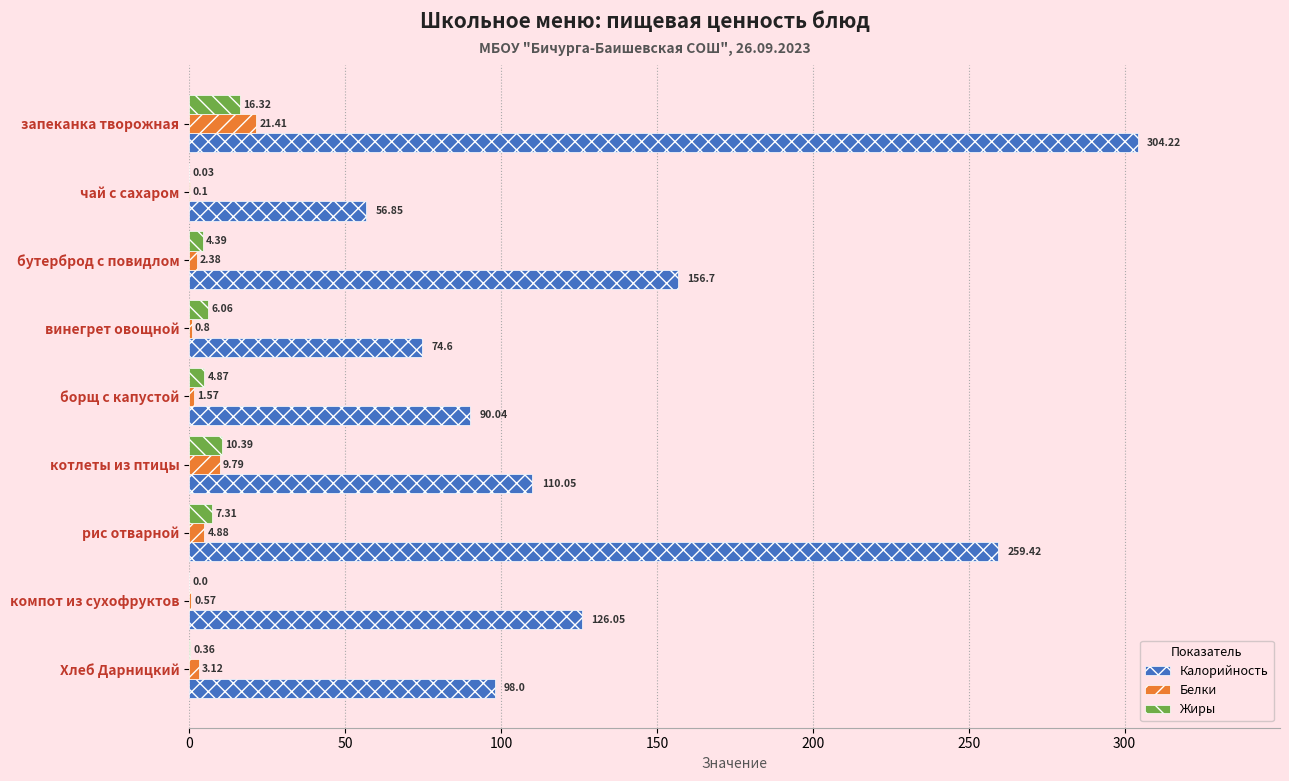

How many categories are shown in the chart?

9